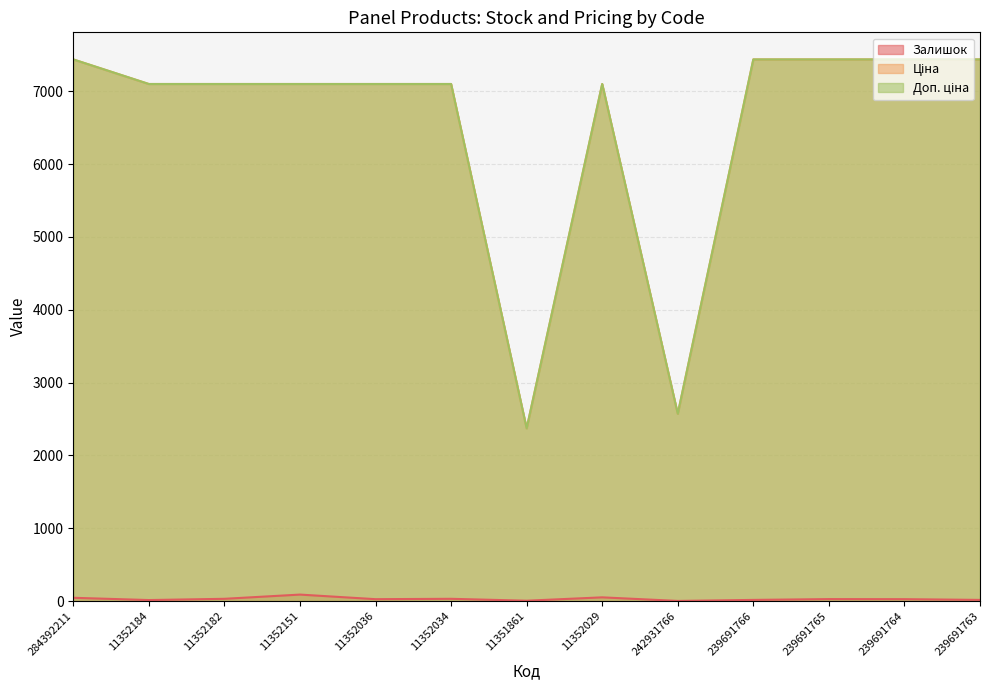

Which series has the widest spread of values?

Доп. ціна